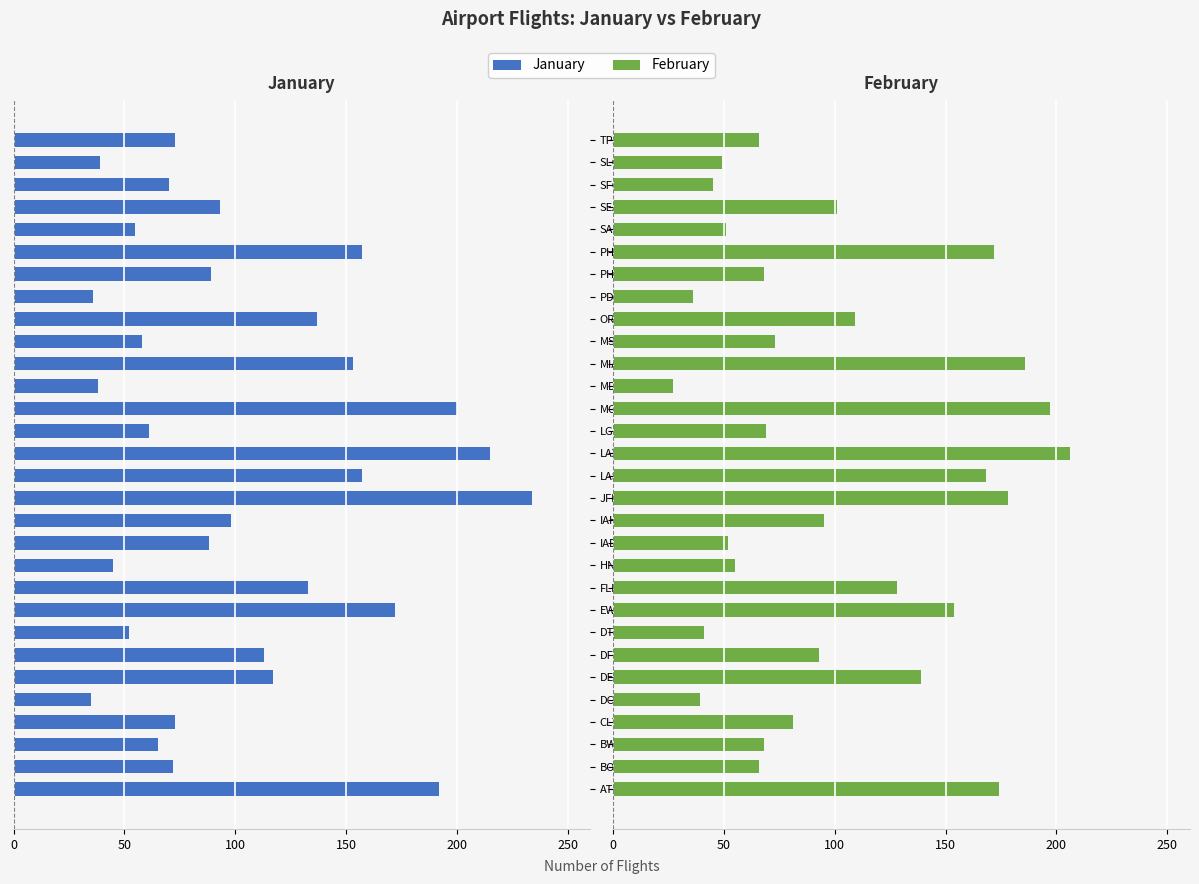

How many data points in February are less than 81?

15